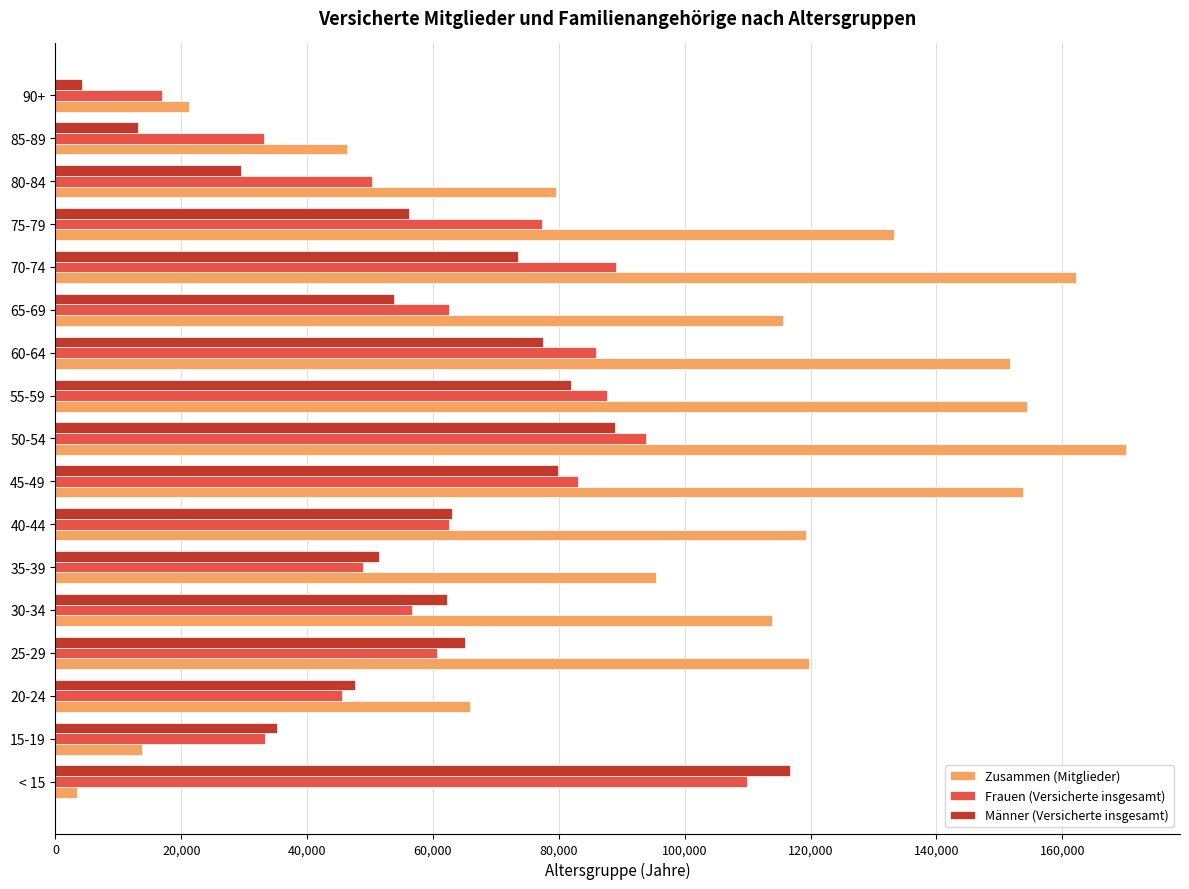

What is the difference between the maximum and minimum values in the Zusammen (Mitglieder) series?

166758